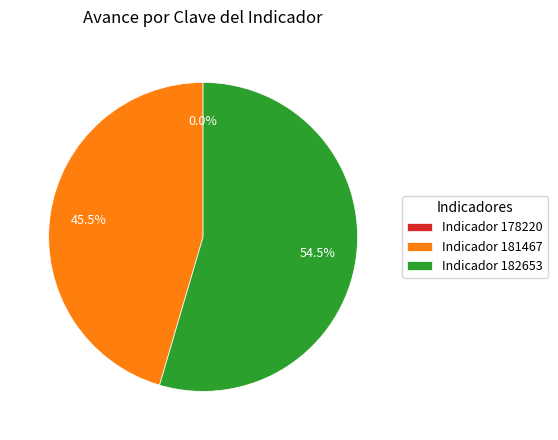

Is there a majority slice in this chart?

Yes